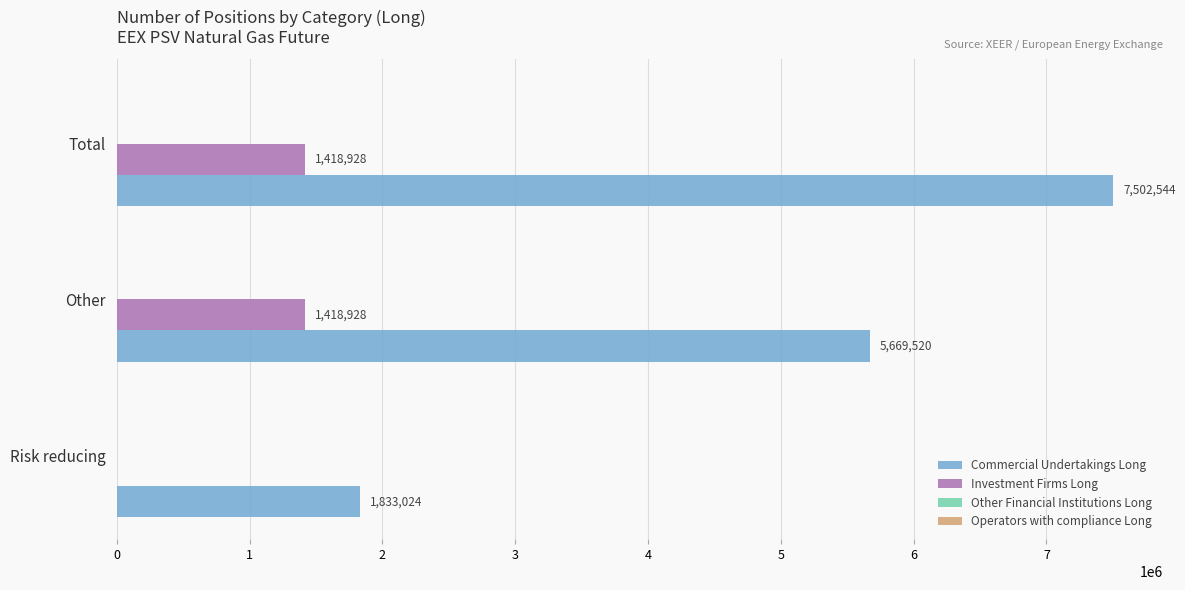

Which series has the largest range (max minus min)?

Commercial Undertakings Long